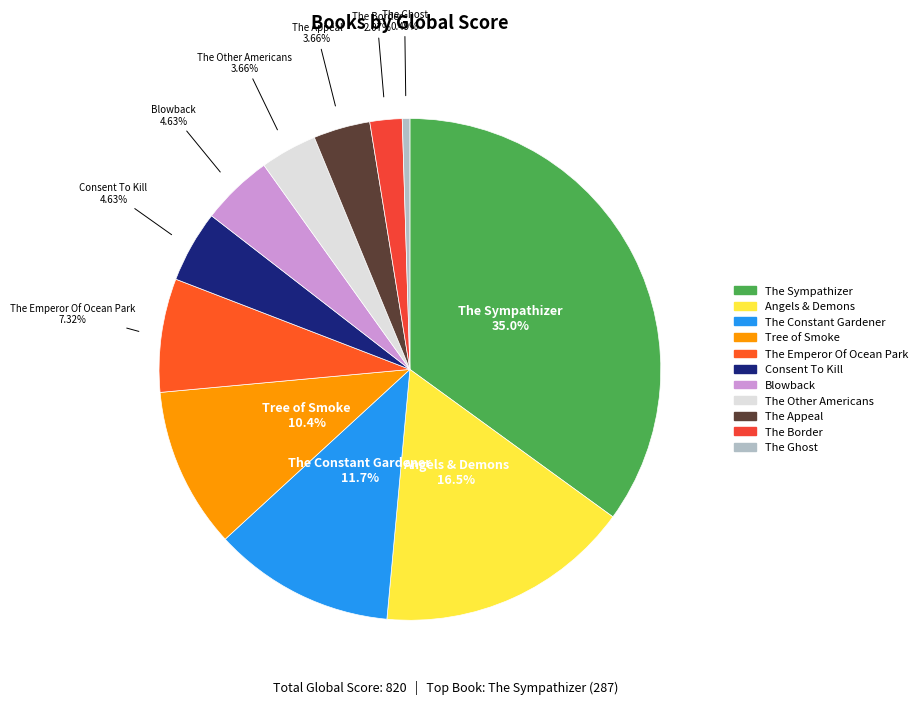

Which has a higher value, The Sympathizer or The Other Americans?

The Sympathizer